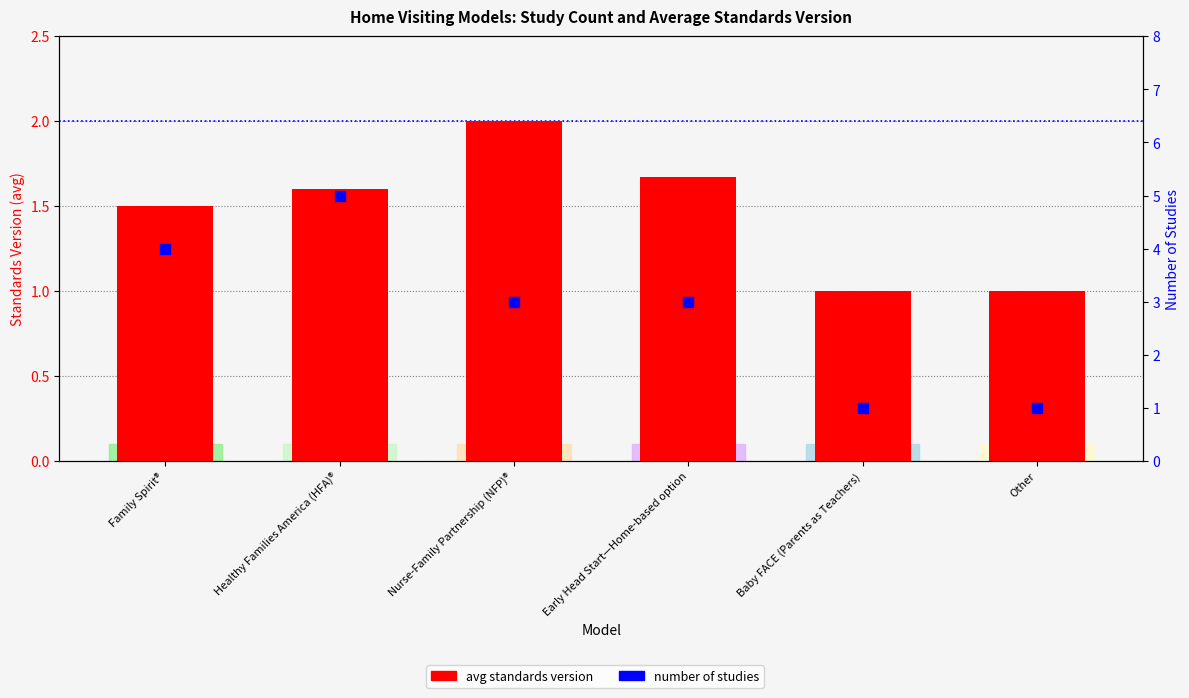

At which category is the sum across all series the highest?

Healthy Families America (HFA)®